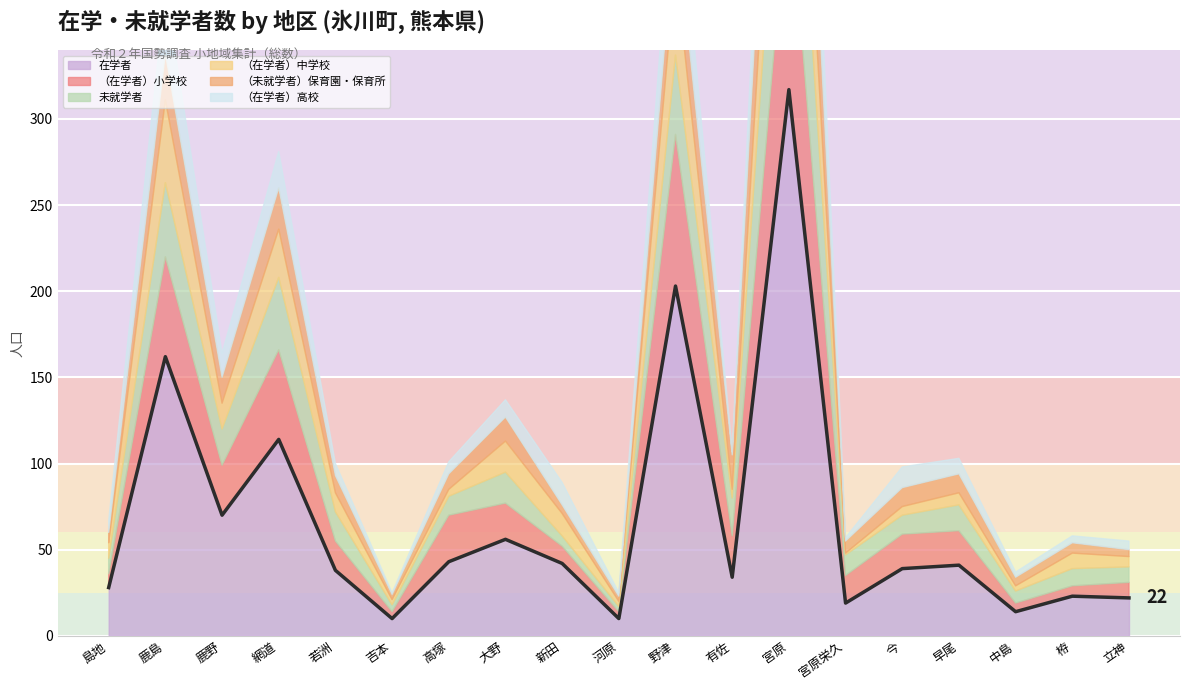

What is the label of the 8th point from the left?

大野